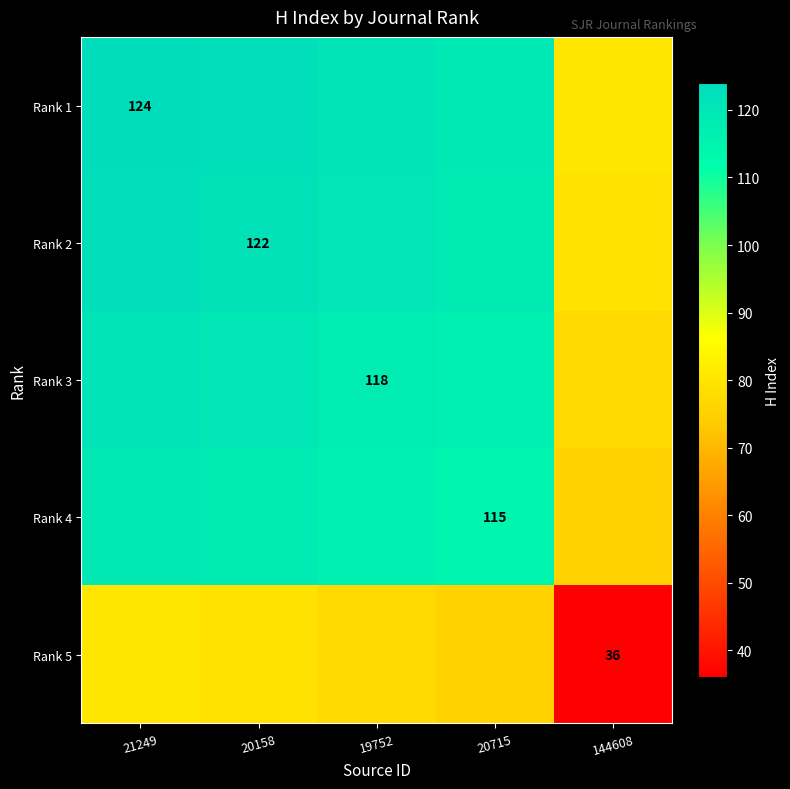

The Rank 3 series shows 36.9 at 19752. True or false?

False